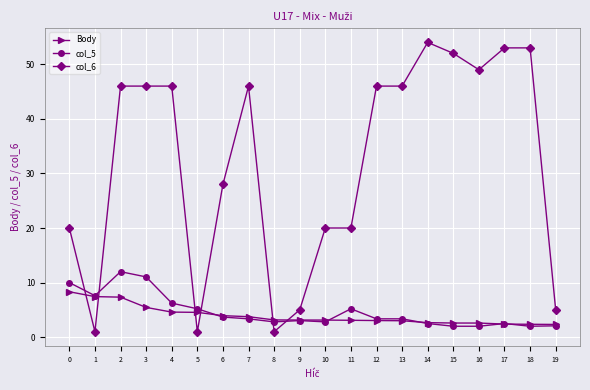

What is the sum of all col_6 values?

638.0